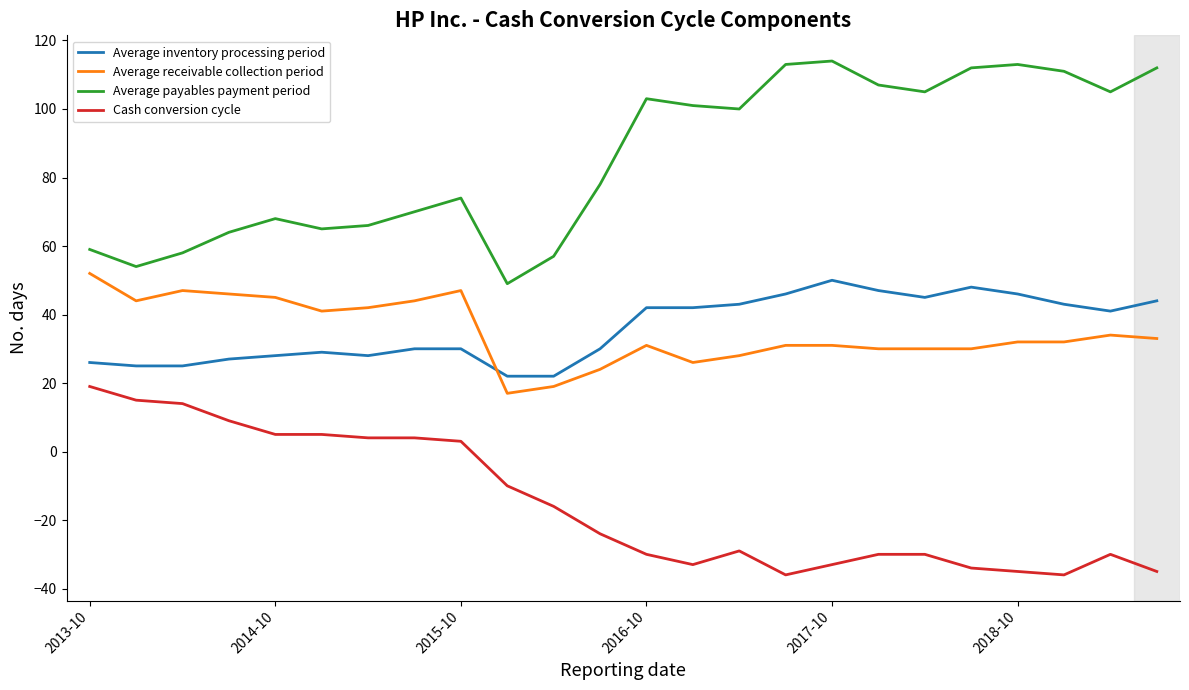

True or false: Average receivable collection period and Cash conversion cycle intersect in this chart.

False